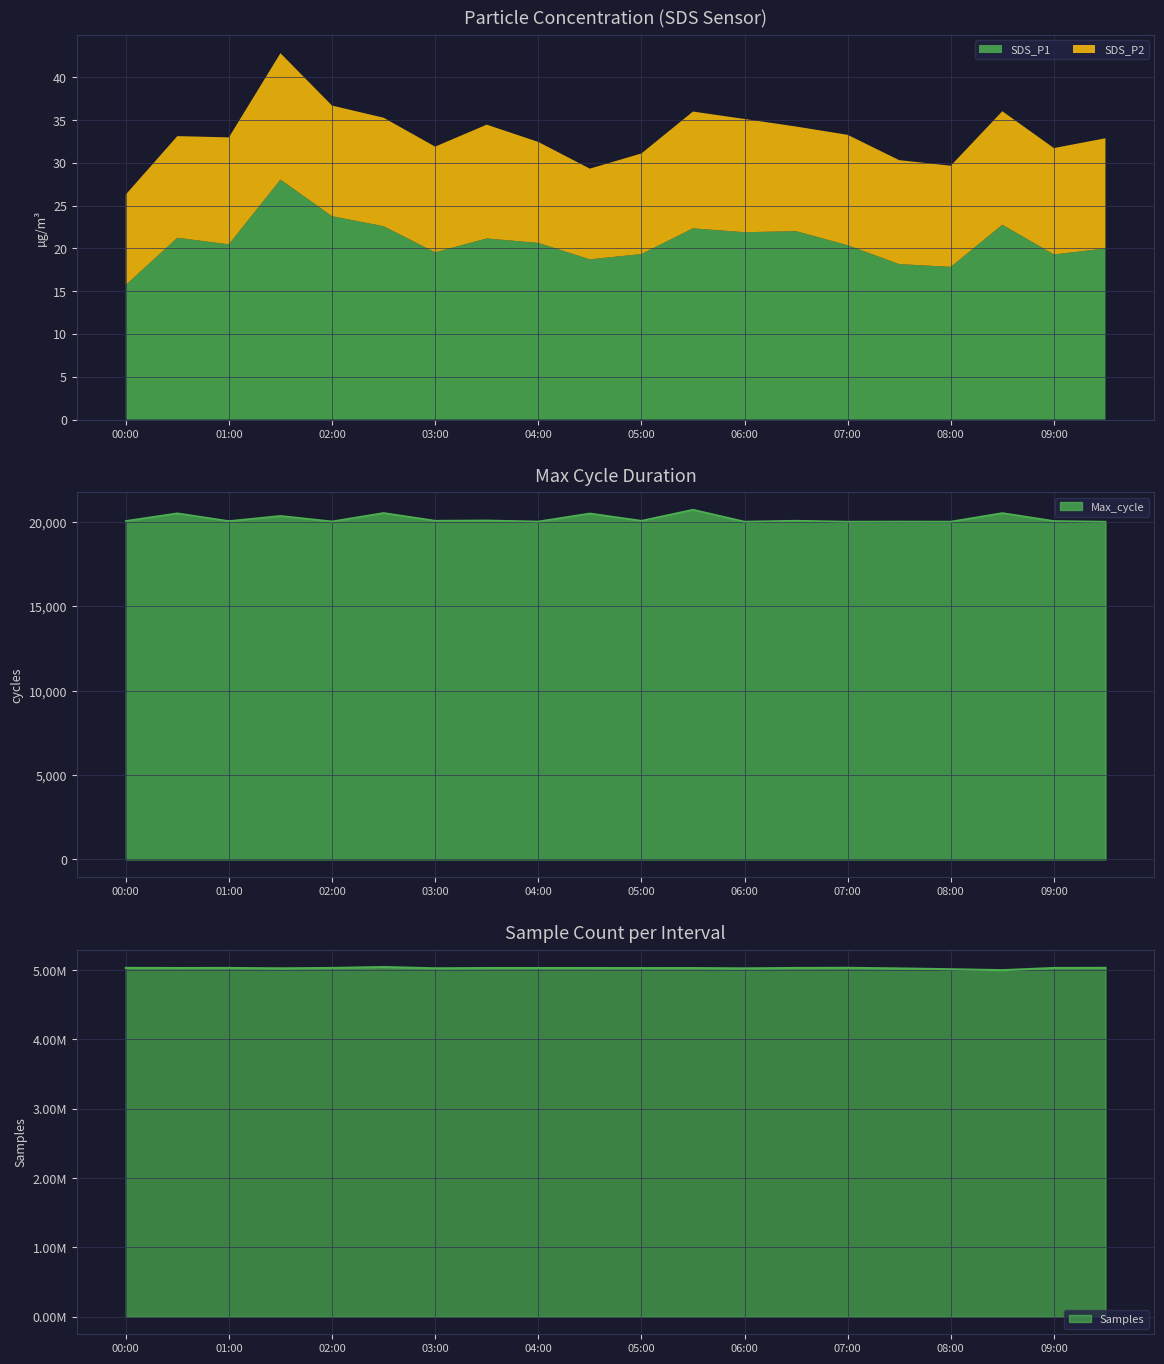

Between 09:30 and 03:30, which is larger?

03:30